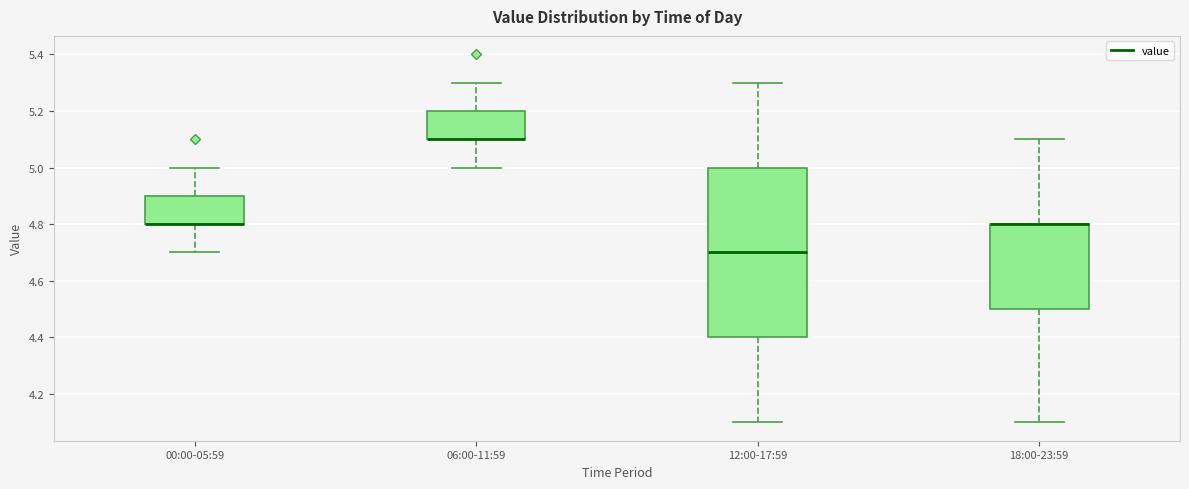

Comparing the boxes themselves (not the whiskers), which one is the tallest?

12:00-17:59